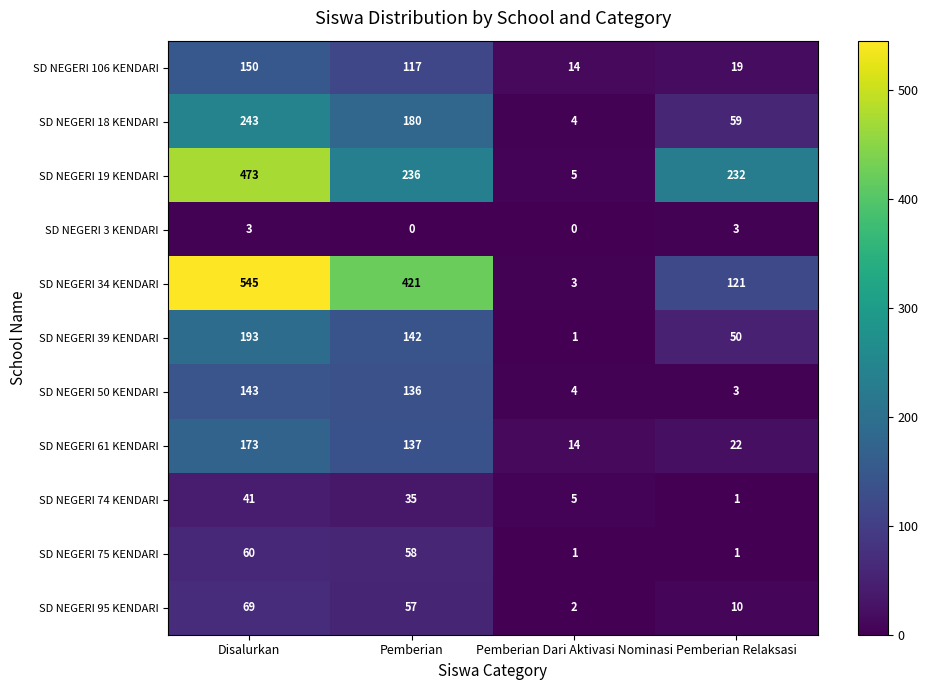

How many categories are shown in the chart?

4